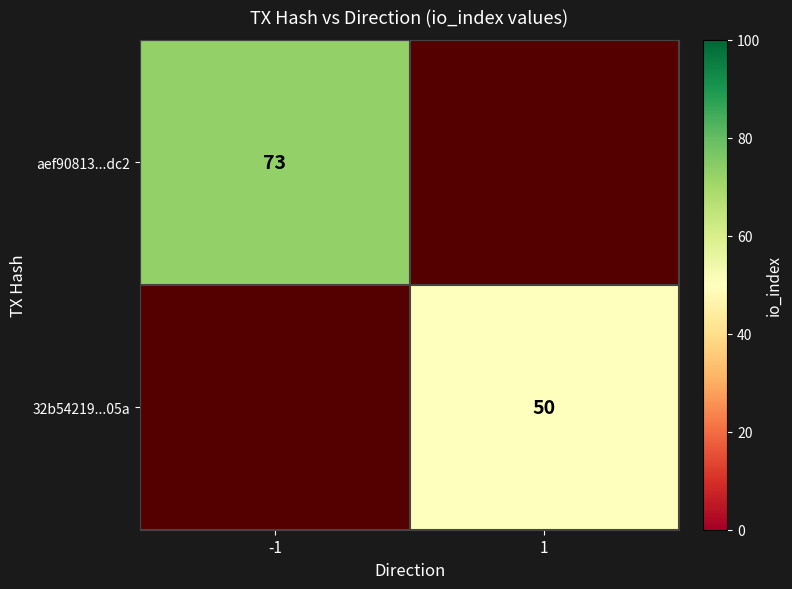

The 32b54219...05a series shows 50 at 1. True or false?

True